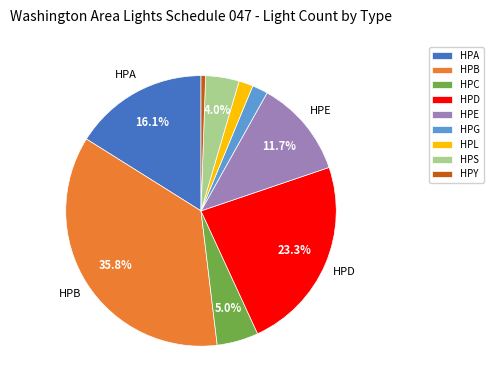

How many slices are in this pie chart?

9